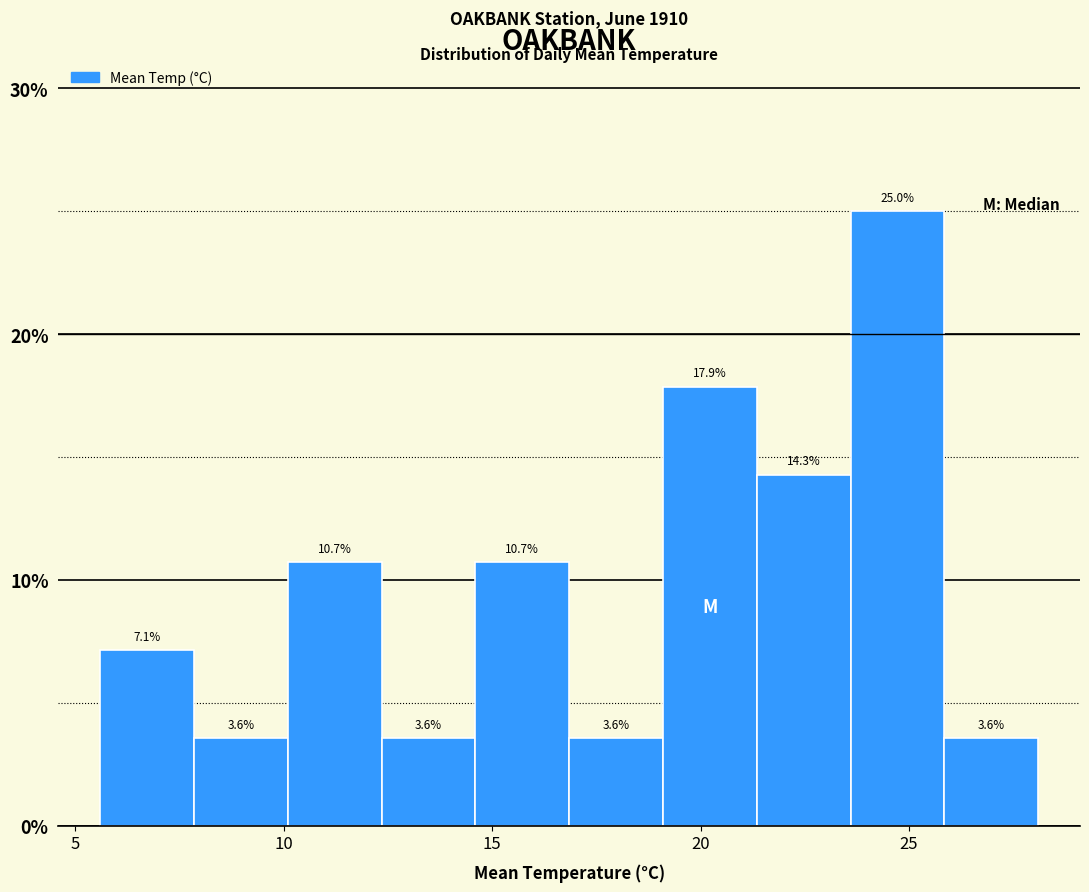

How tall is the bar that spans 19.10 to 21.35 on the x-axis? The bar edges are not printed on the chart, so give them approximately, as read against the axis.

17.9